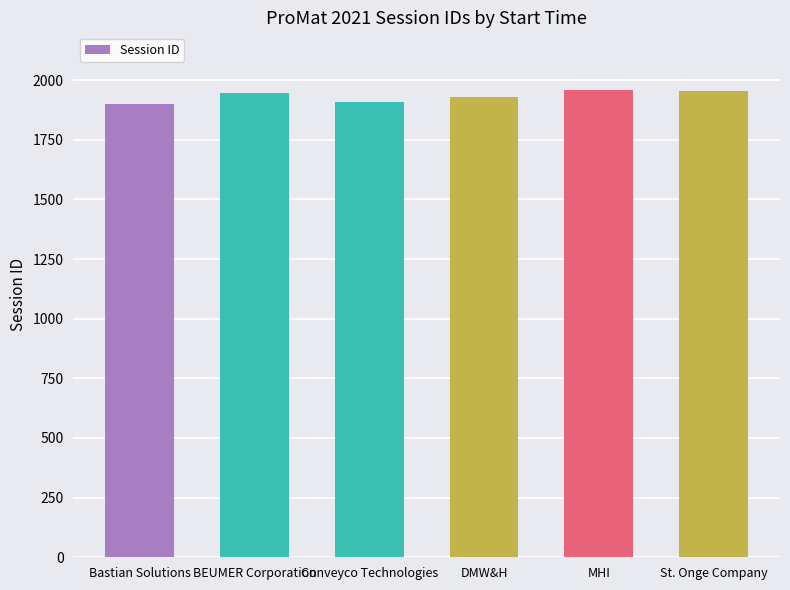

Are the bars grouped side by side (vs. stacked)?

No